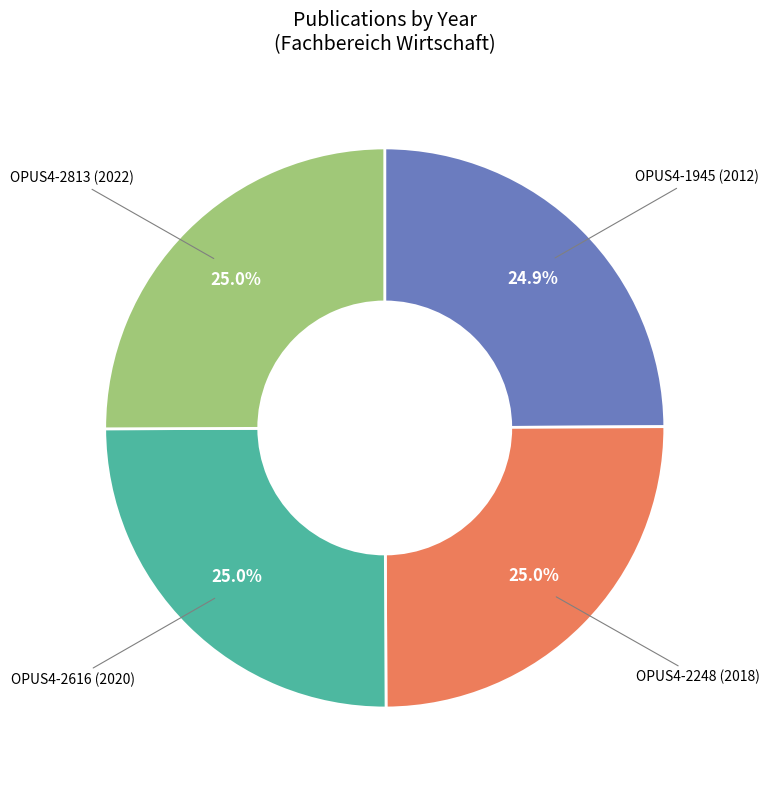

Is there any slice that represents more than half of the pie?

No